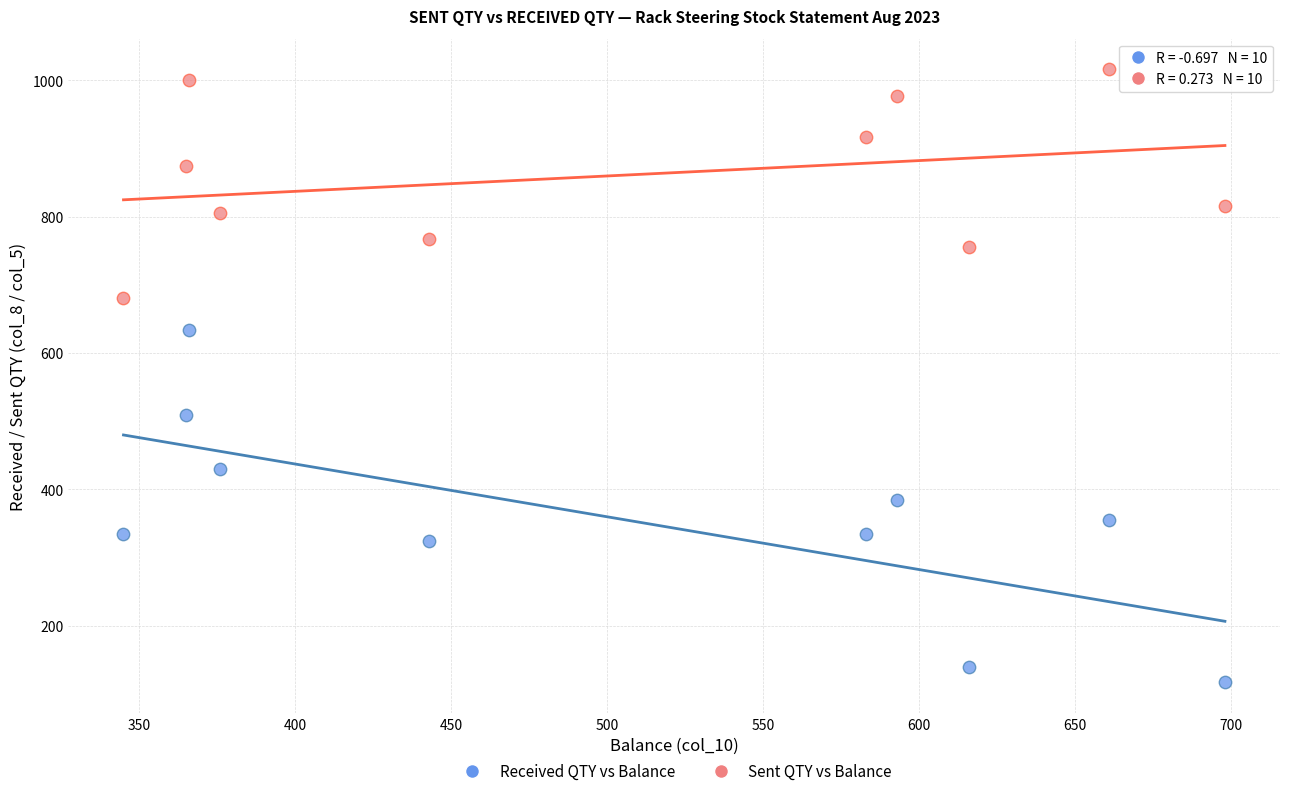

What is the X range (max minus min) for the scatter plot?

353